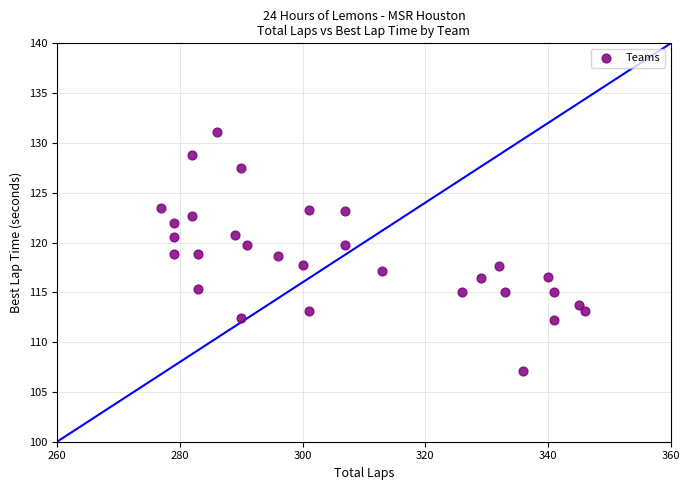

What is the range of Y values (max minus min)?

23.9